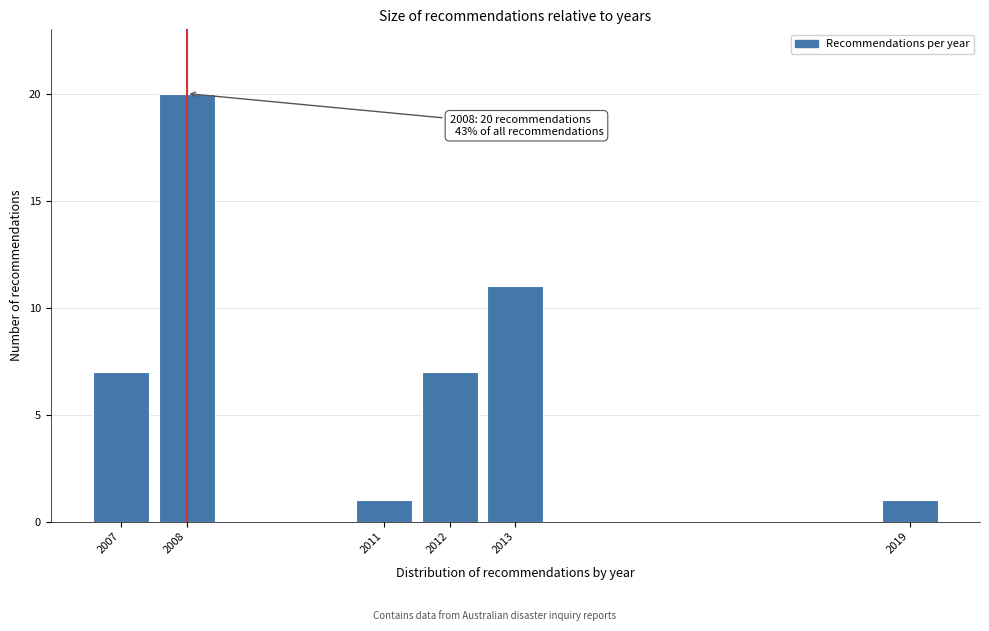

Reading left to right, transcribe all the data shown in this chart.

7	20	1	7	11	1